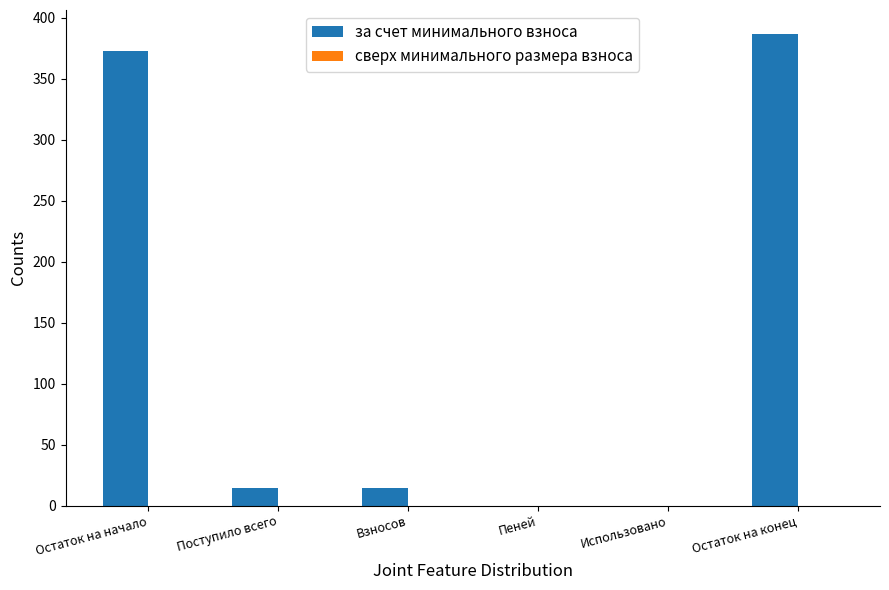

What value does the data have at Взносов?

14.3